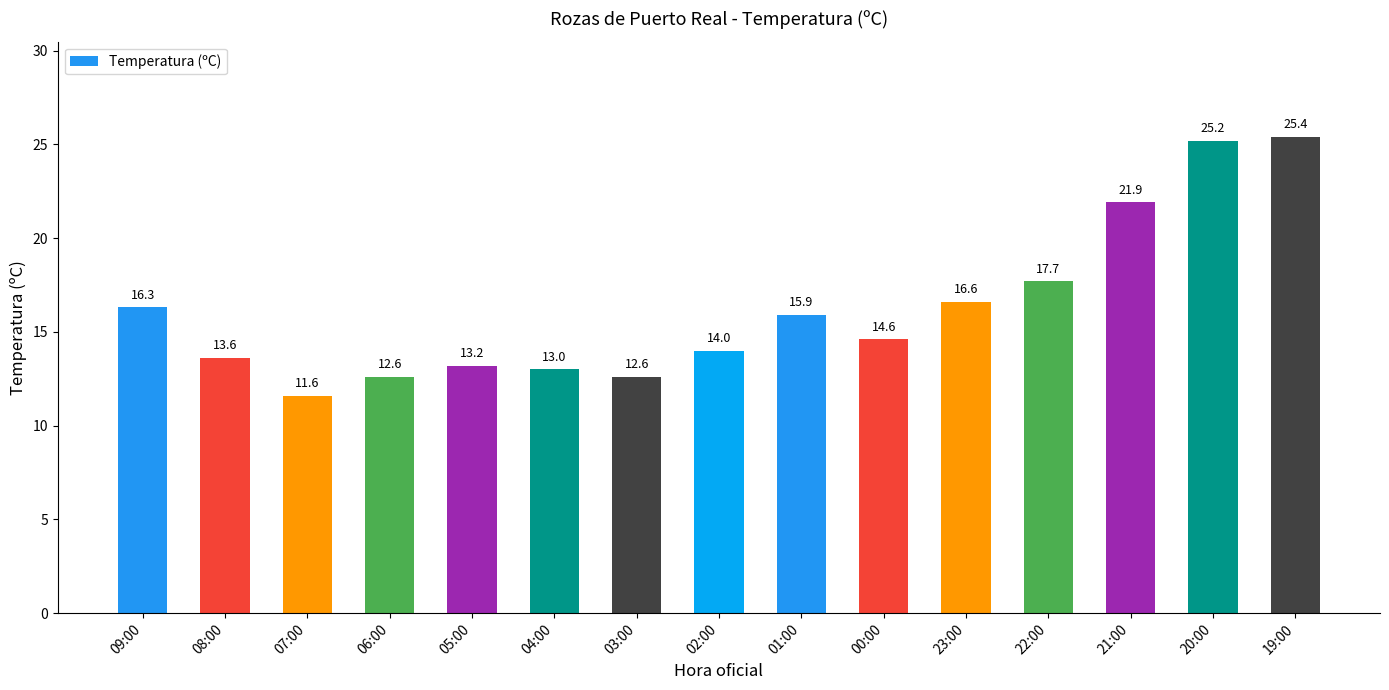

Reading left to right, transcribe all the data shown in this chart.

16.3	13.6	11.6	12.6	13.2	13.0	12.6	14.0	15.9	14.6	16.6	17.7	21.9	25.2	25.4